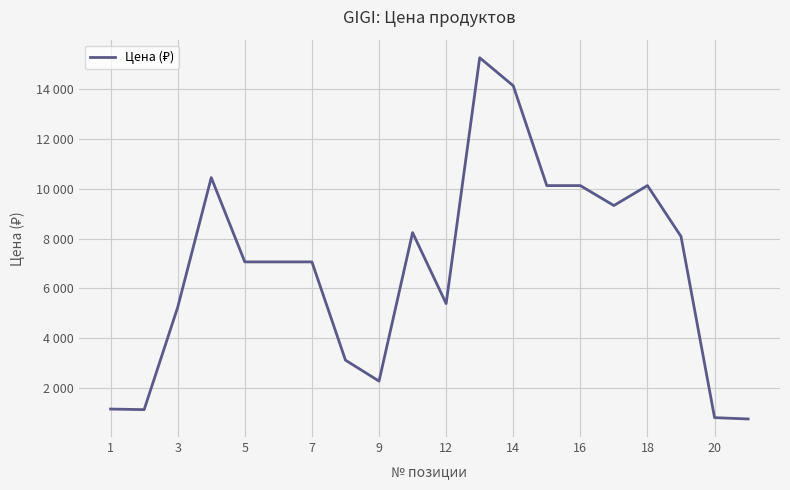

Is this an area chart (filled region under the line)?

No